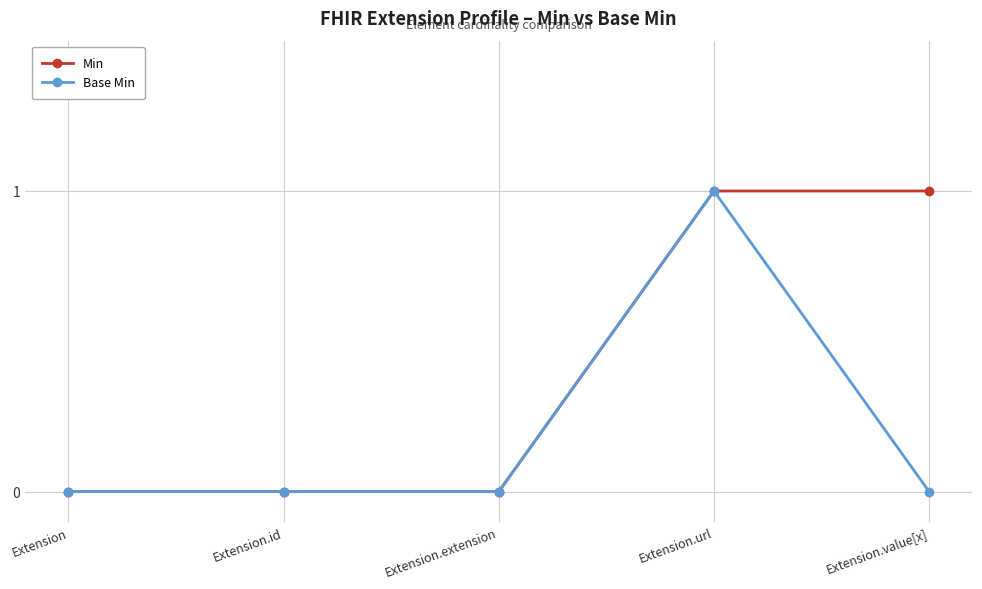

Which series changed the most between Extension.extension and Extension.value[x]?

Min